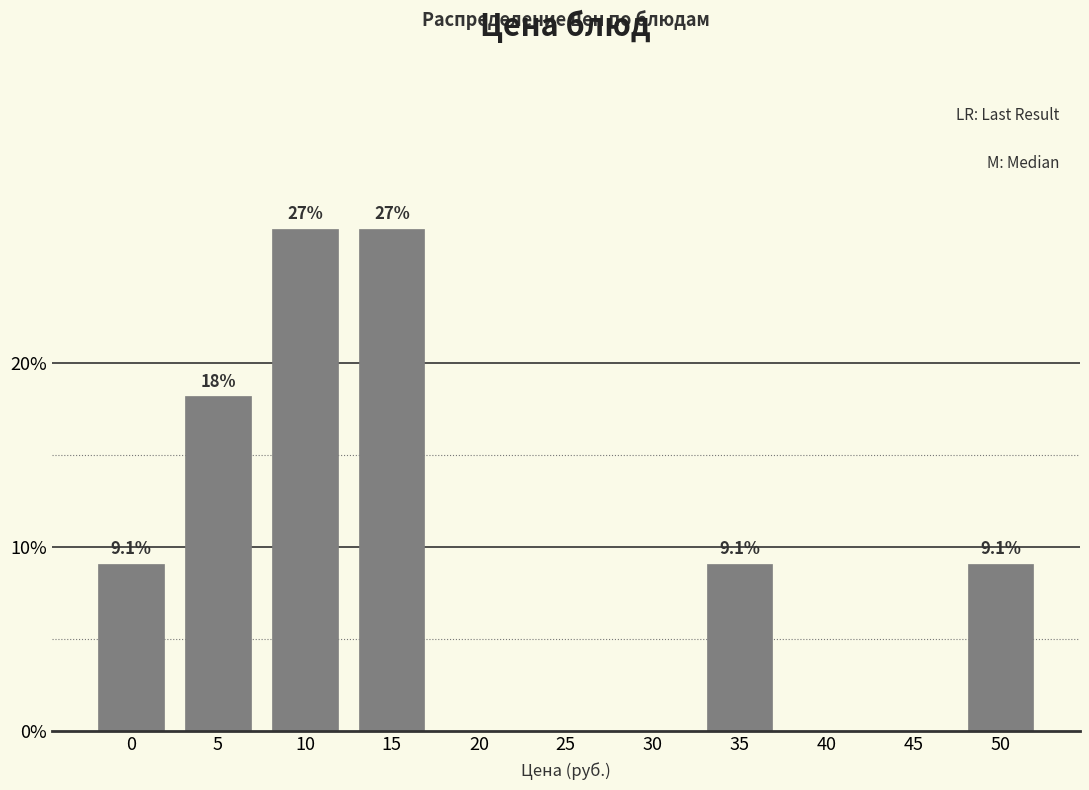

Reading left to right, list all the values displayed in this chart.

0=9.1	5=18.2	10=27.3	15=27.3	20=0.0	25=0.0	30=0.0	35=9.1	40=0.0	45=0.0	50=9.1